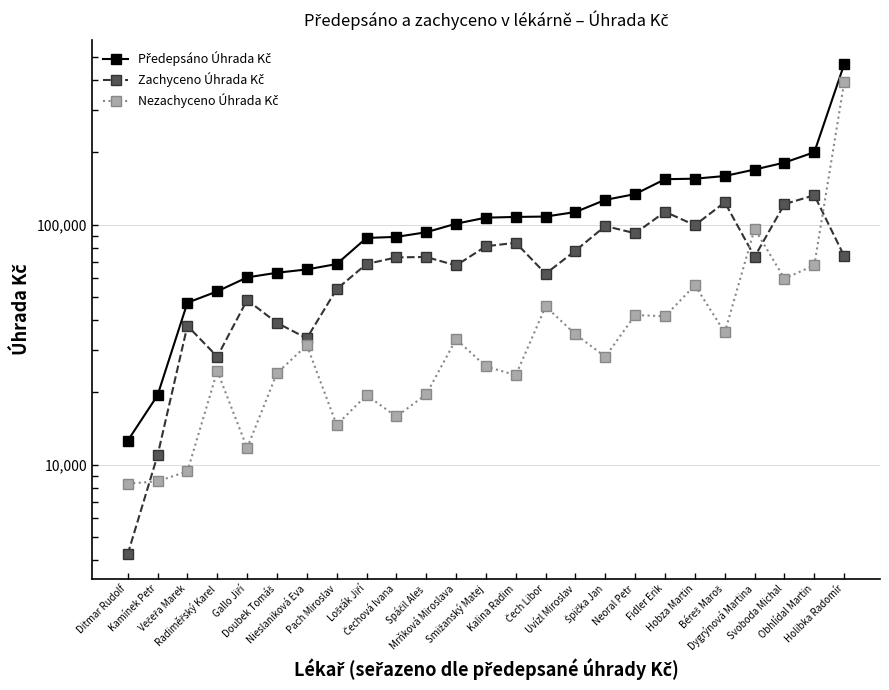

True or false: Nezachyceno Úhrada Kč and Zachyceno Úhrada Kč cross at least once.

True